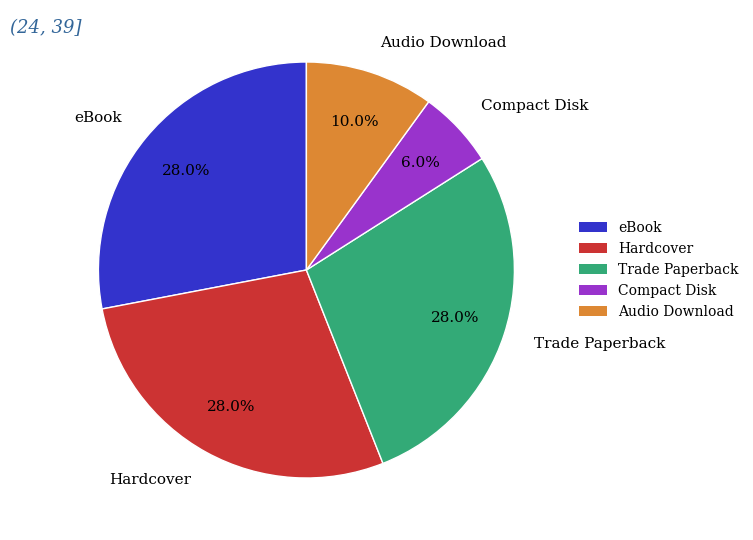

What is the smallest slice in the pie chart?

Compact Disk